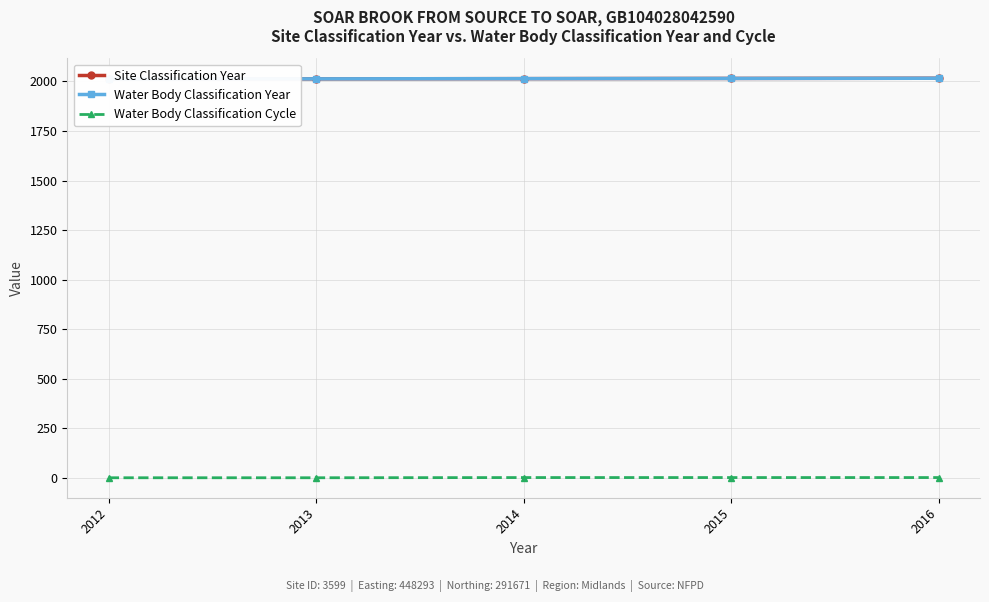

Reading left to right, extract all data points from this chart.

Site Classification Year: 2012	2013	2014	2015	2016
Water Body Classification Year: 2012	2013	2014	2015	2016
Water Body Classification Cycle: 1	1	2	2	2